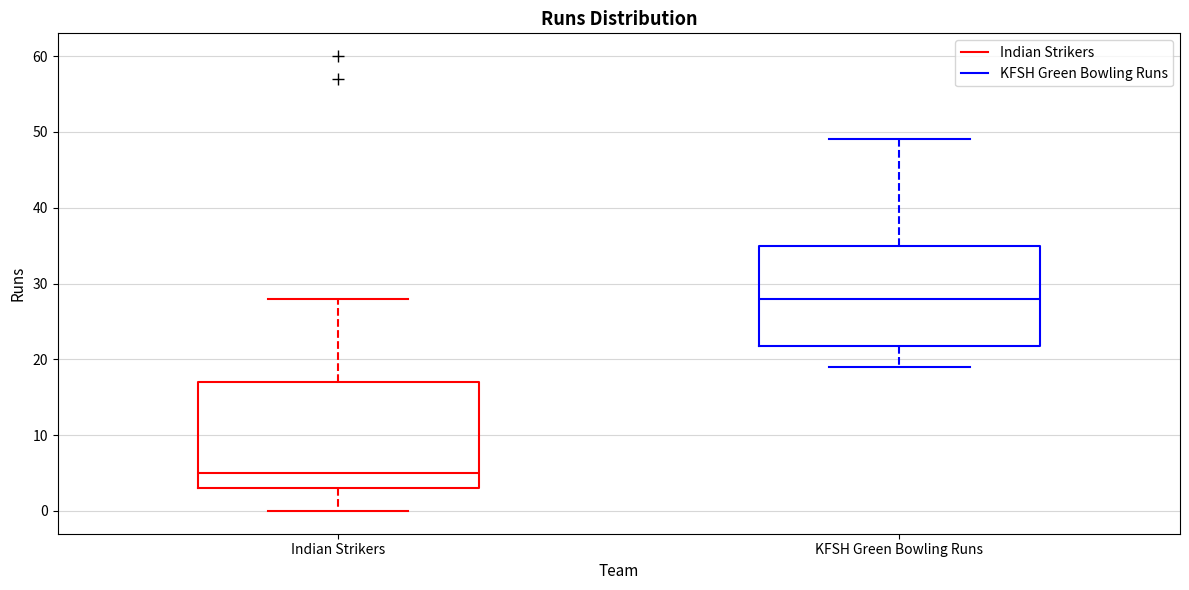

Reading left to right, transcribe this box plot: for each box, give where its median line is, the range the box spans, and where its two whiskers end, as read against the y-axis. The values are not printed on the chart, so give them approximately, as read against the axis.

Indian Strikers: median 5, box 3 to 17, whiskers 0 to 28
KFSH Green Bowling Runs: median 28, box 22 to 35, whiskers 19 to 49